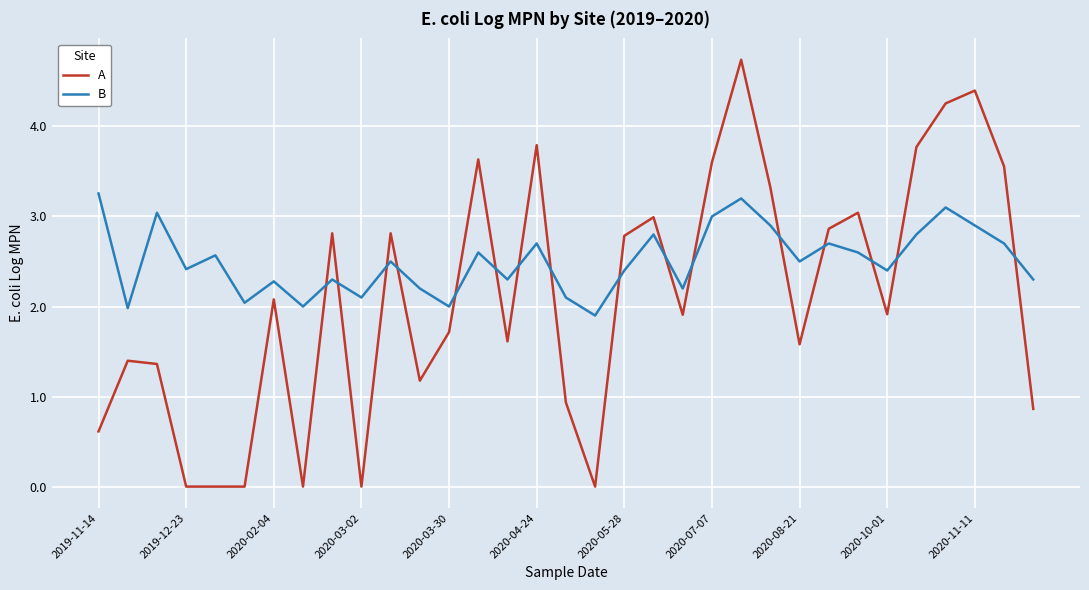

List the series in order of their overall mean, highest first.

B, A